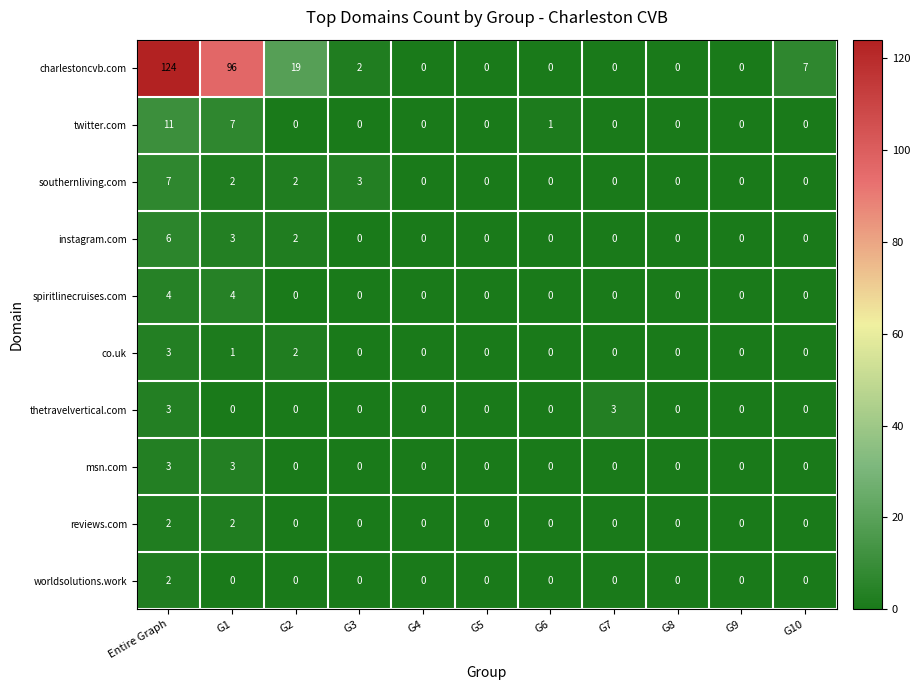

What is the difference between the maximum and second lowest values in the charlestoncvb.com series?

124